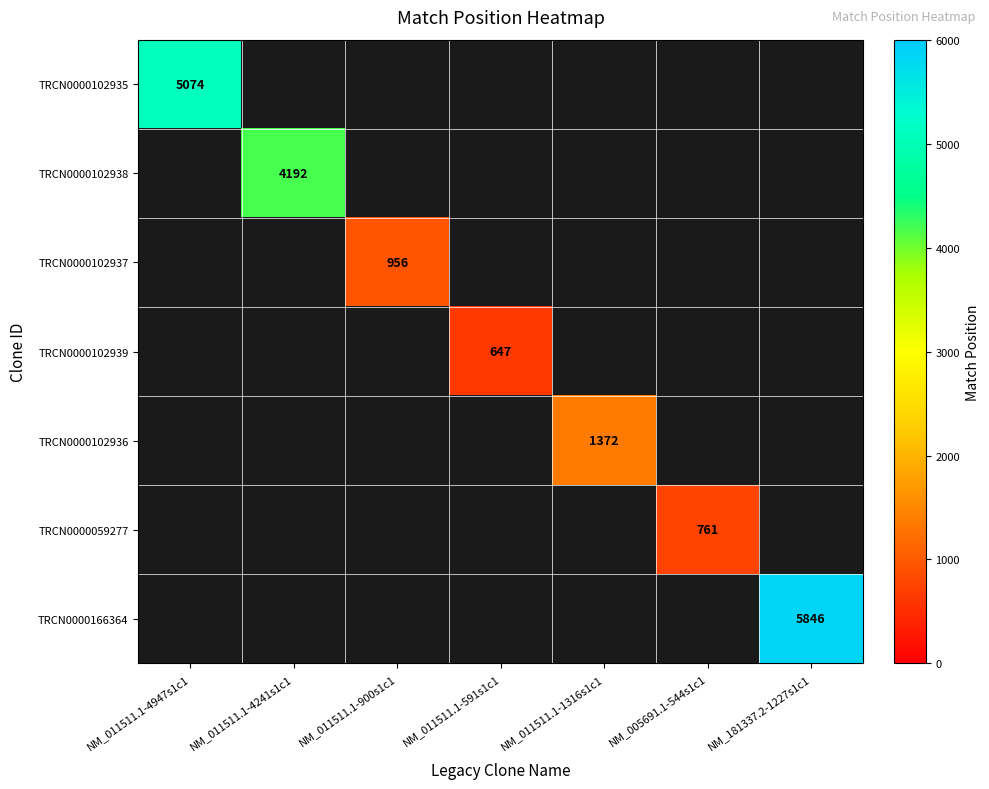

At how many categories does at least one series exceed 1217?

4